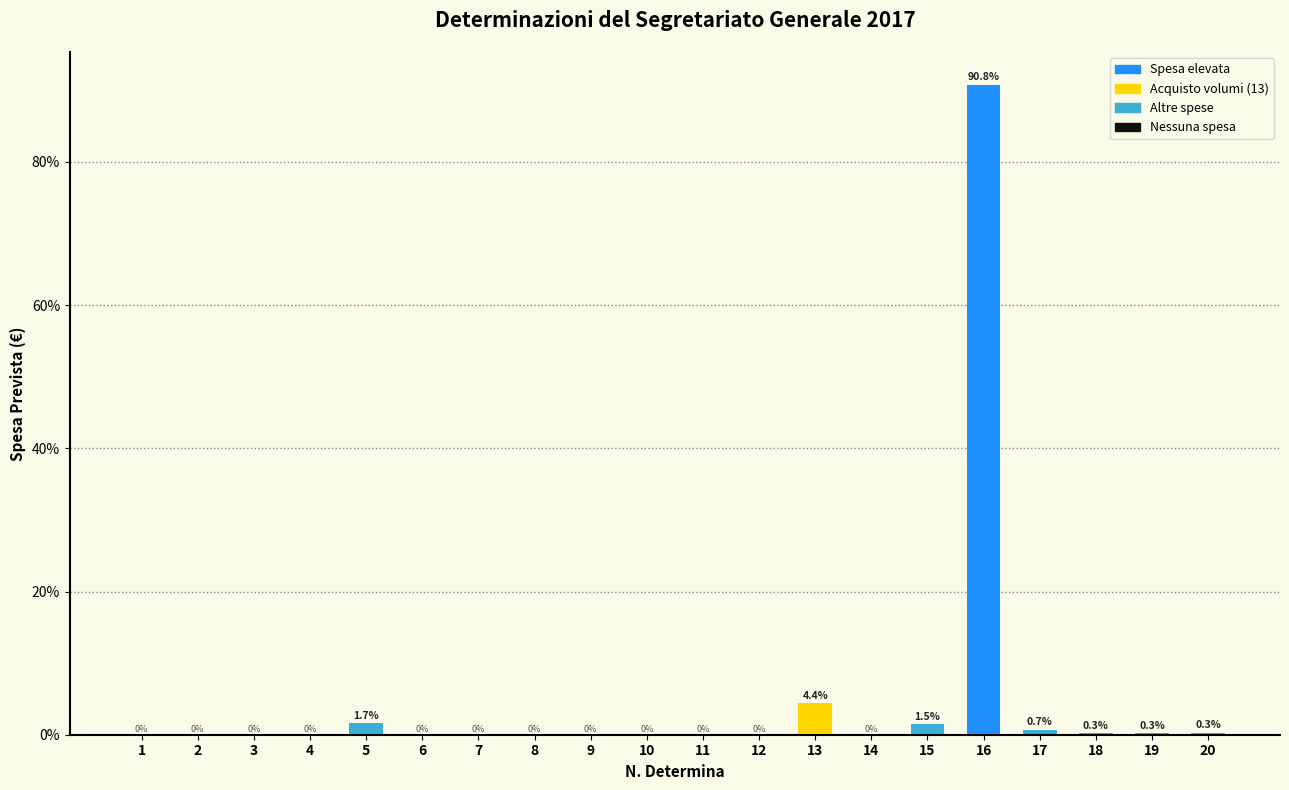

What is the greatest value displayed?

90.8